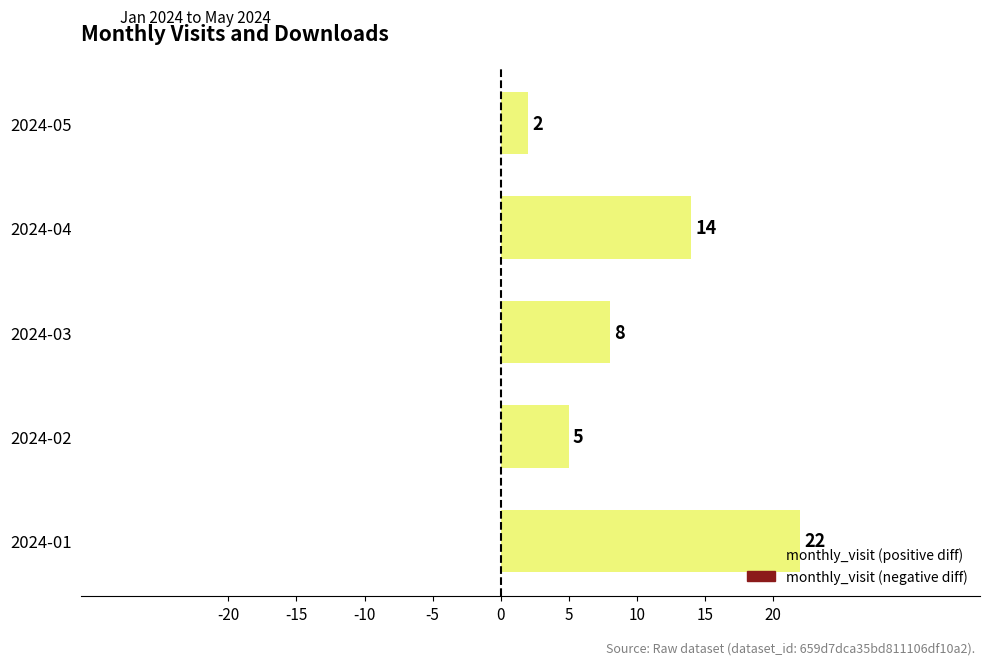

Does the chart contain stacked bars?

No